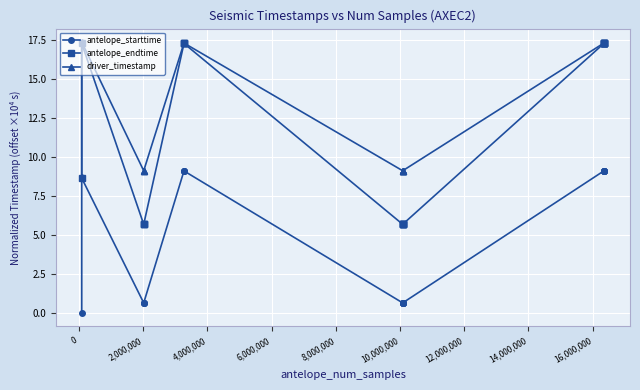

True or false: driver_timestamp and antelope_starttime intersect in this chart.

False